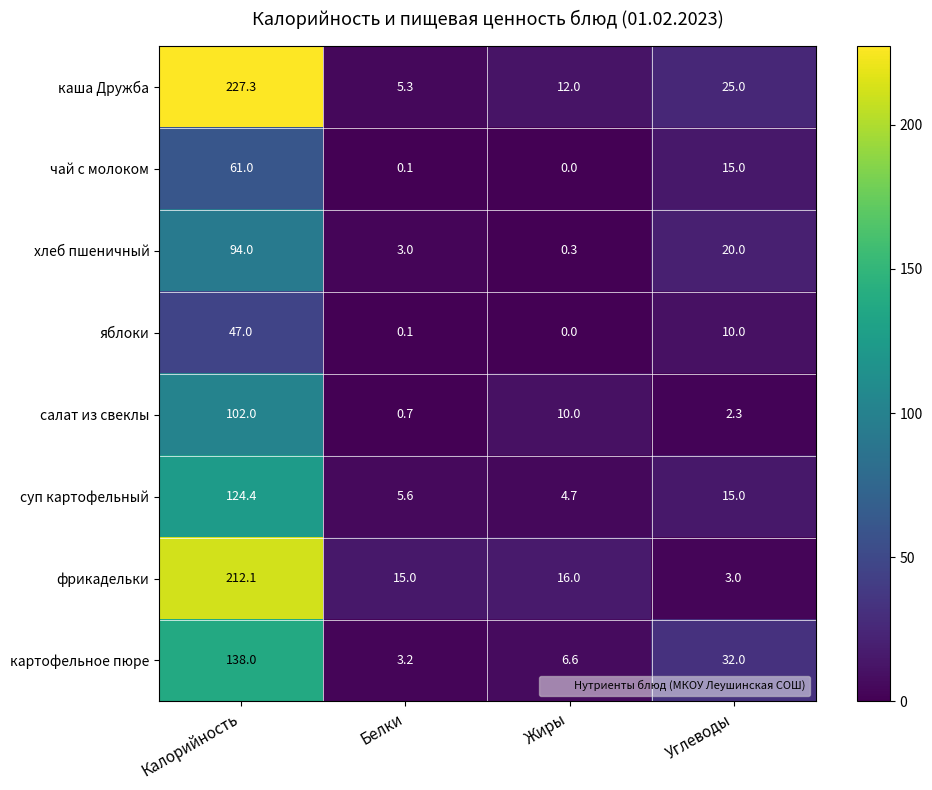

What is the difference between the second highest and minimum values in the хлеб пшеничный series?

19.7